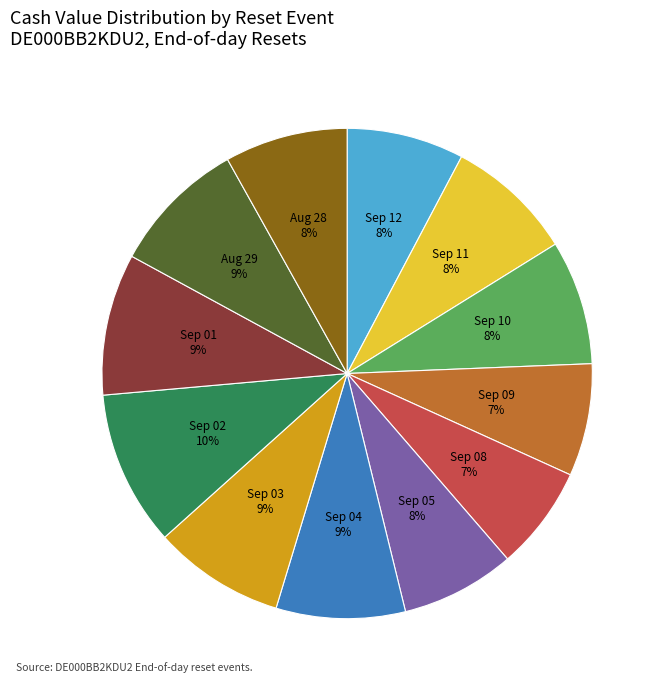

To the nearest percent, what is the average slice percentage?

8%